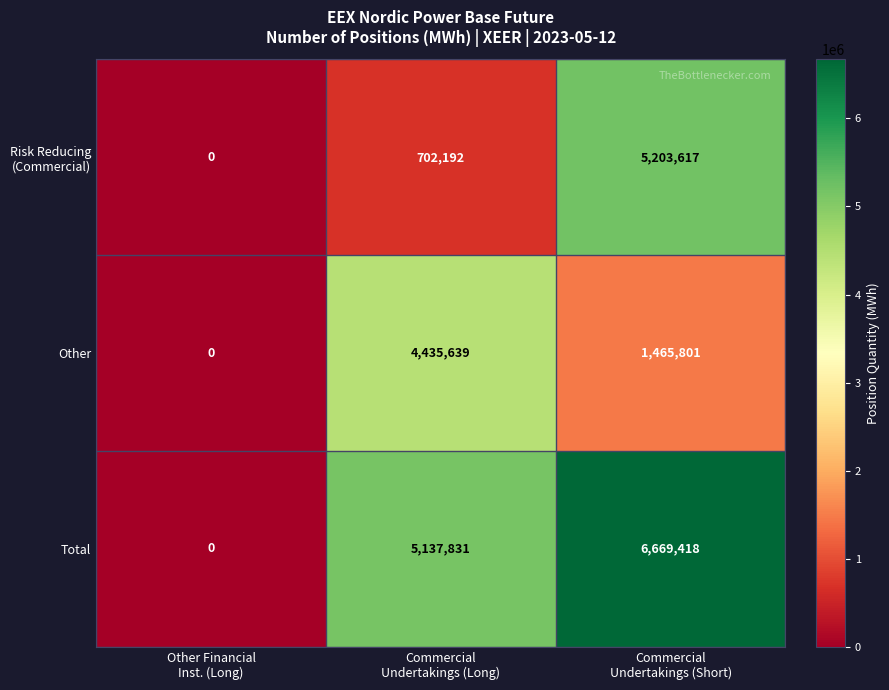

What is the highest value of the Total series?

6669418